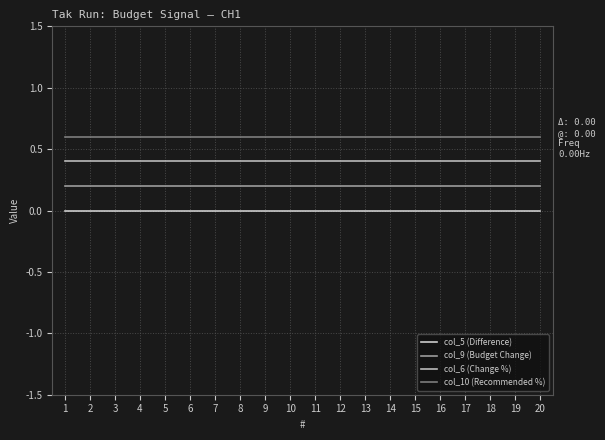

Rank the series at 17 from highest to lowest value.

col_10 (Recommended %), col_6 (Change %), col_9 (Budget Change), col_5 (Difference)